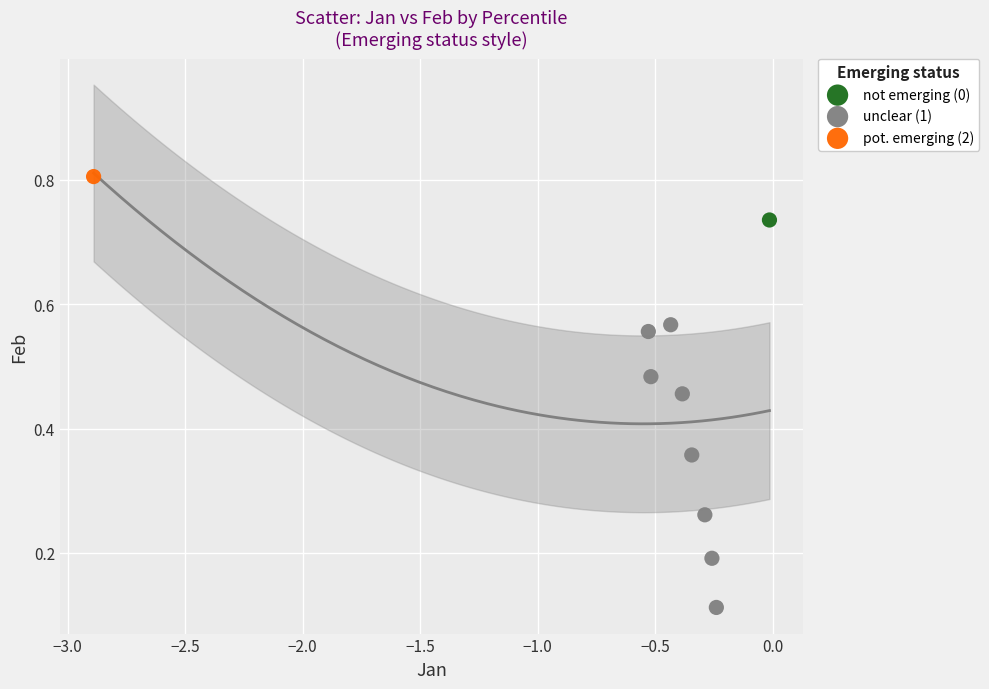

What are all the series names shown in the legend?

not emerging (0), unclear (1), pot. emerging (2)